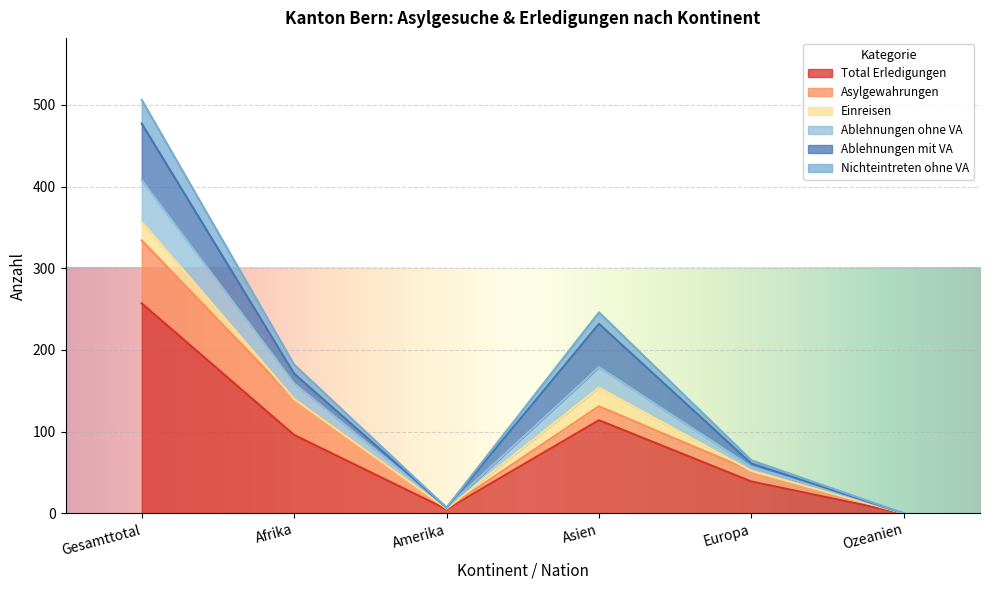

Which category has the highest value in the Total Erledigungen series?

Gesamttotal